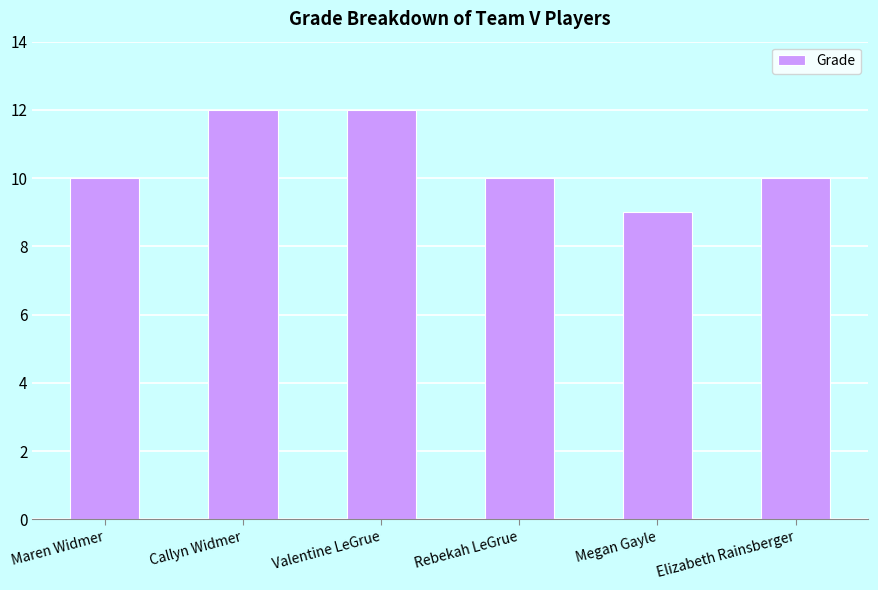

Which has a higher value, Elizabeth Rainsberger or Valentine LeGrue?

Valentine LeGrue